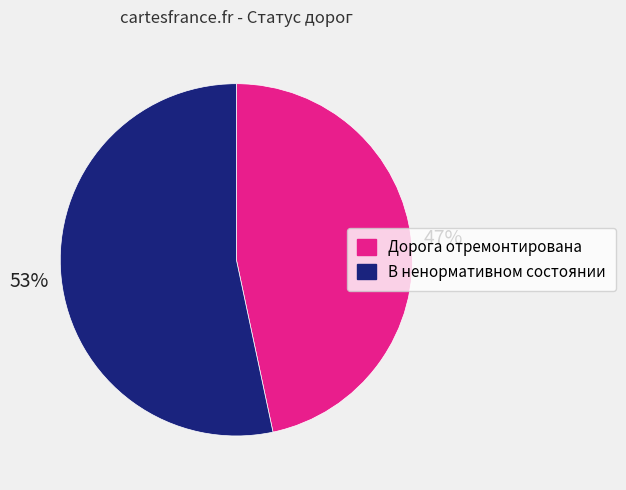

Is it true that Дорога отремонтирована is 41% of the pie?

False